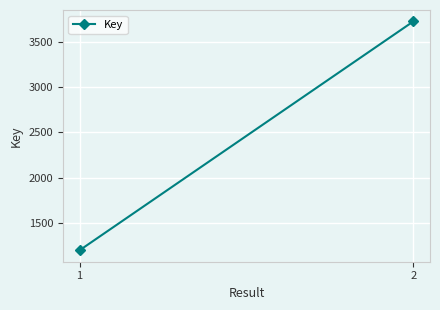

Between 2 and 1, which is larger?

2